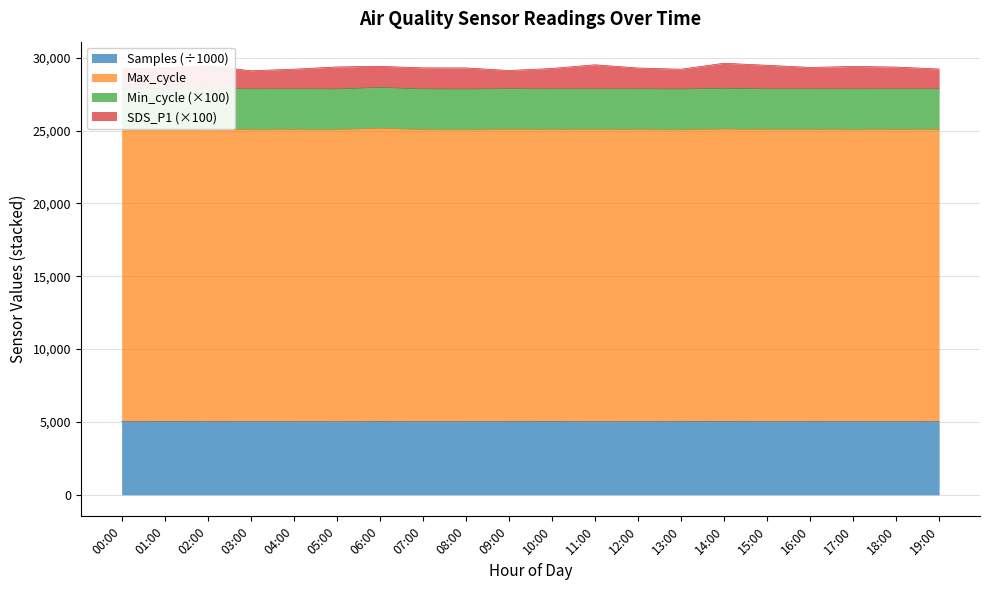

What value does the Samples series have at 14:00?

5021.0